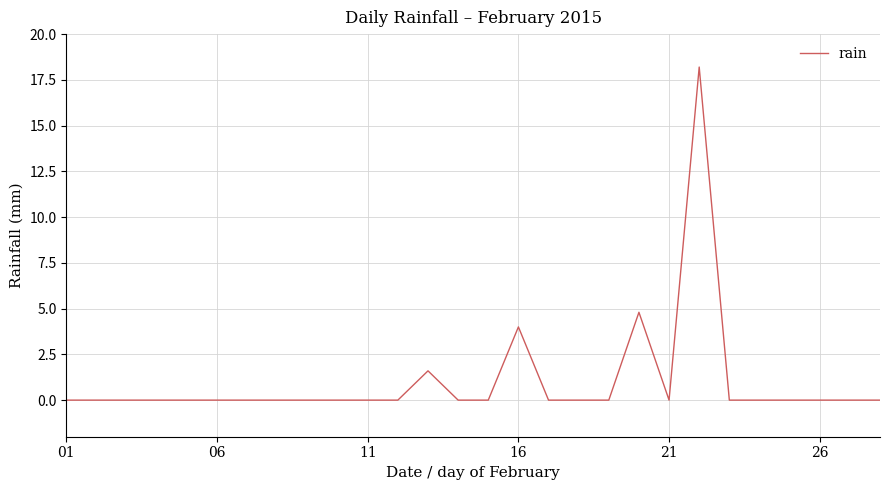

What is the maximum value shown in the chart?

18.2